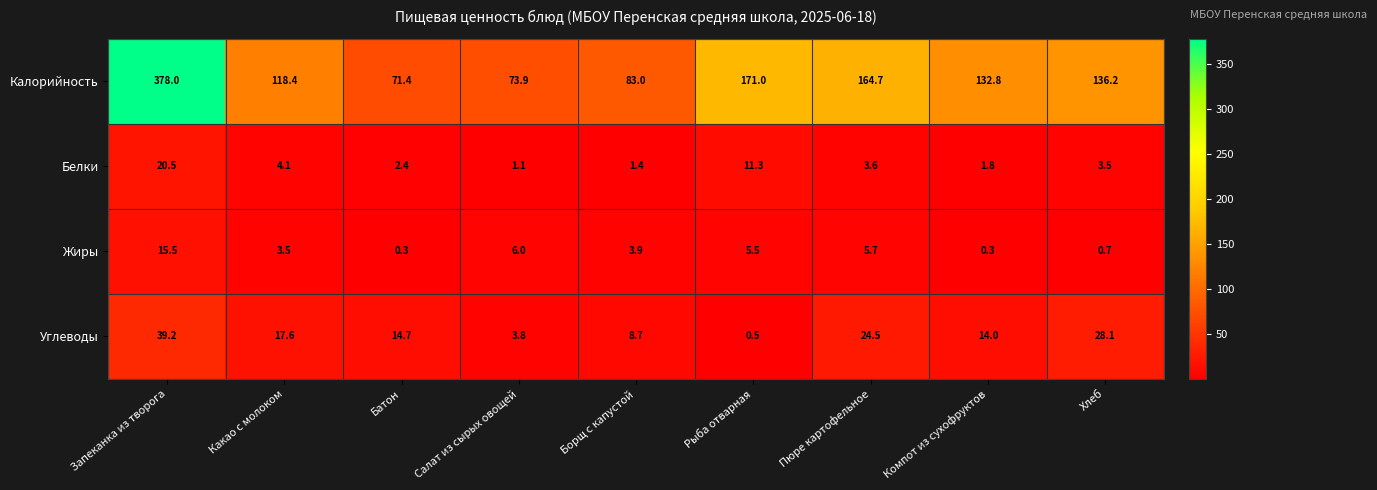

How many categories are shown in the chart?

9